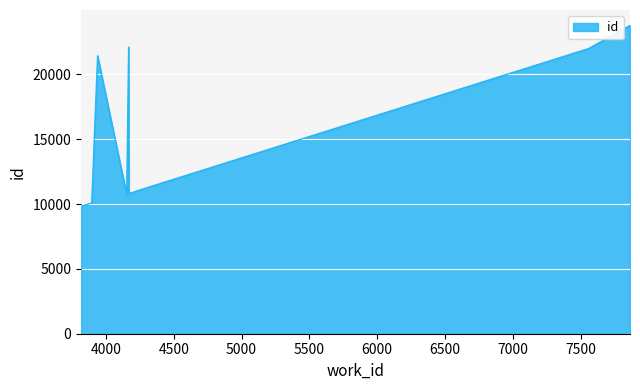

True or false: the data has more than 1 interior local peaks.

True